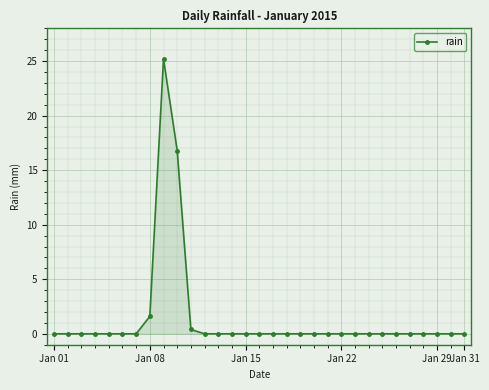

What is the difference between the maximum and second lowest values?

25.2